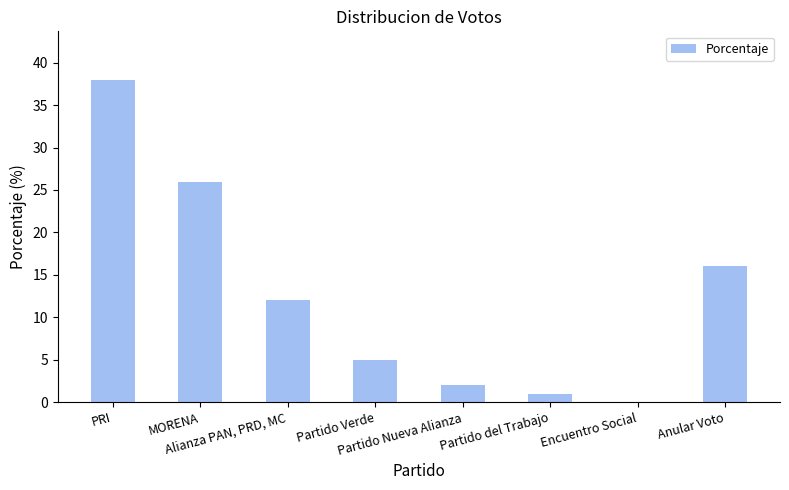

What is the maximum value shown in the chart?

38